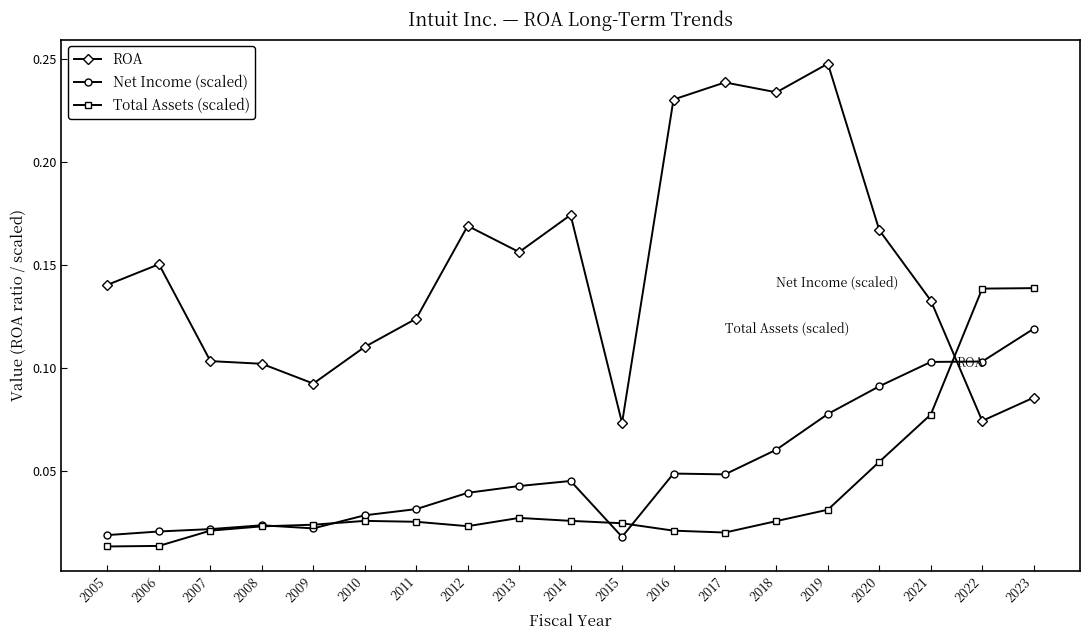

Which category has the highest value in the Net Income (scaled) series?

2023